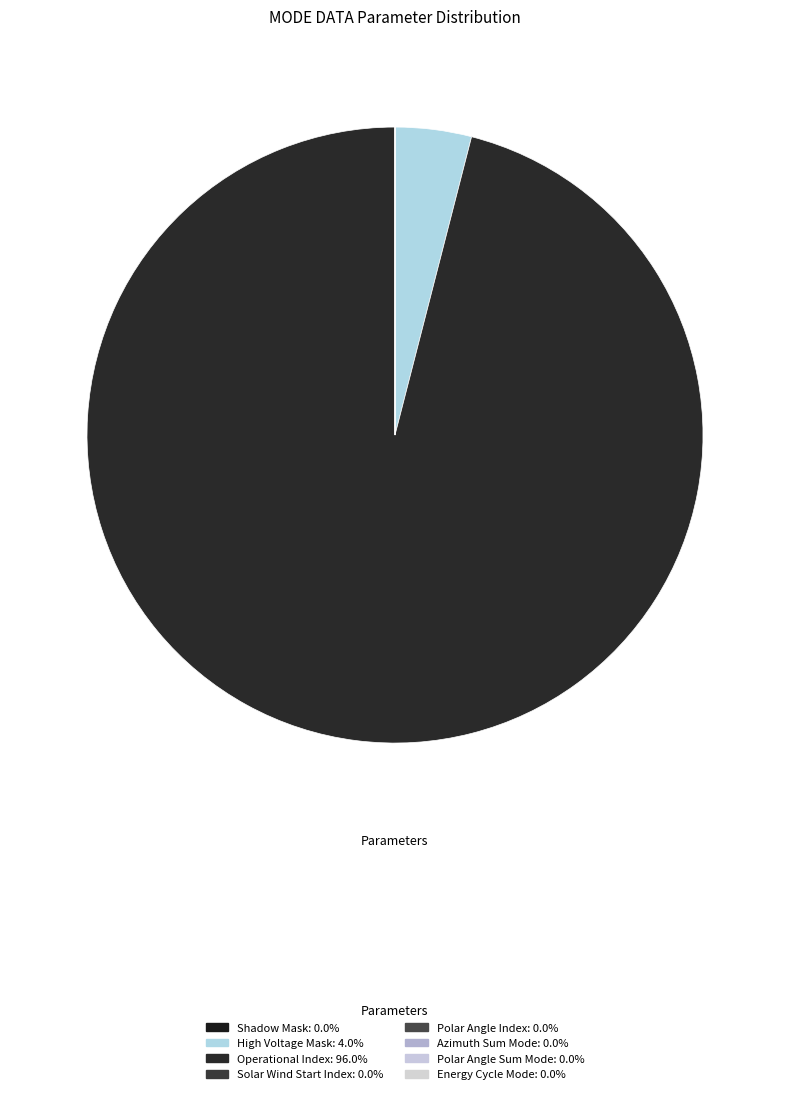

To the nearest percent, what portion does High Voltage Mask represent?

4%